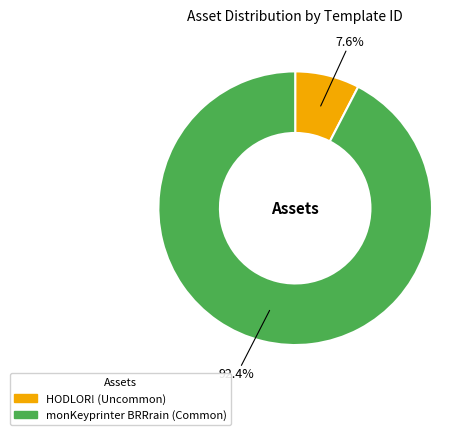

What is the total percentage of monKeyprinter BRRrain (Common) and HODLOR! (Uncommon)?

100.0%